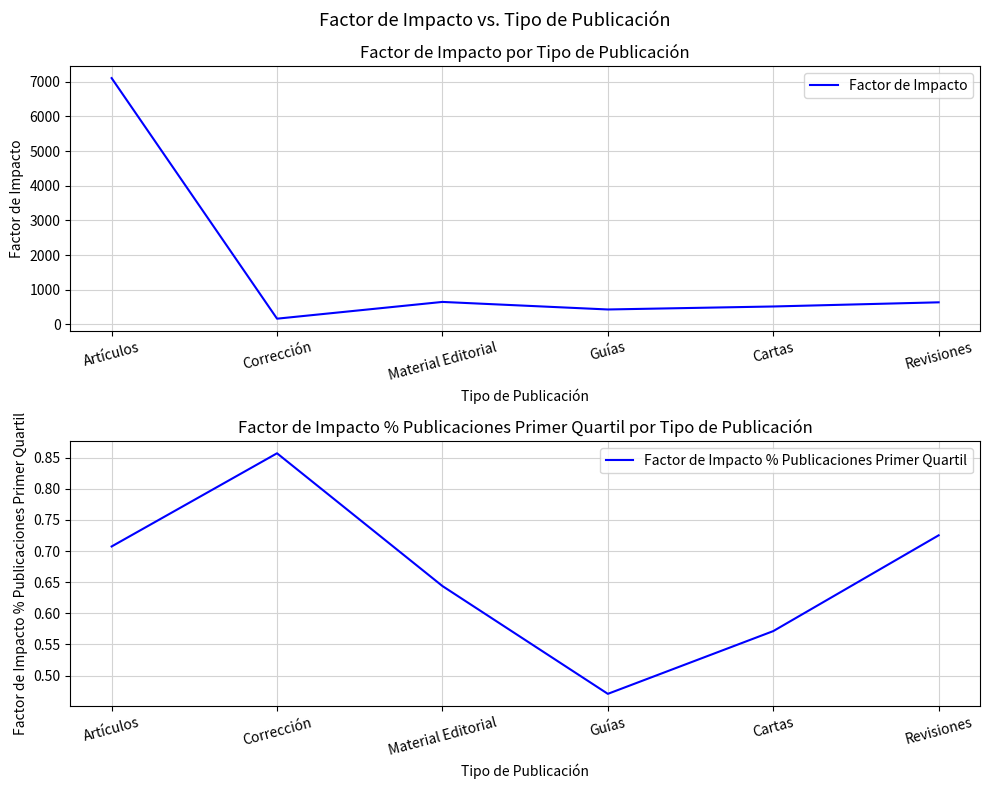

Rank the series by their average value, from highest to lowest.

Factor de Impacto, Factor de Impacto % Publicaciones Primer Quartil